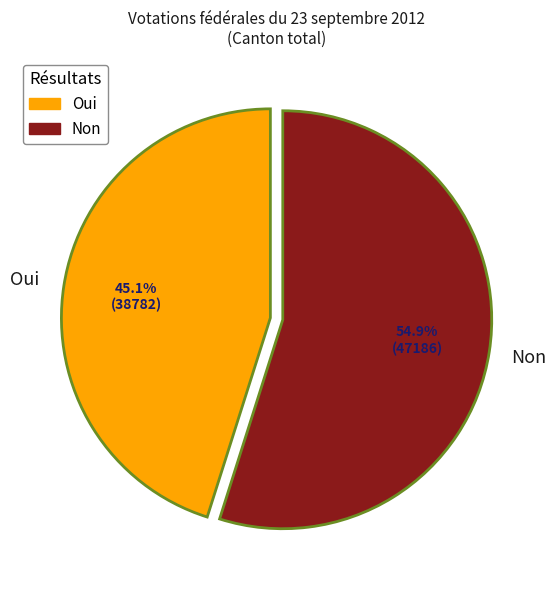

What percentage is NOT represented by Oui?

54.9%